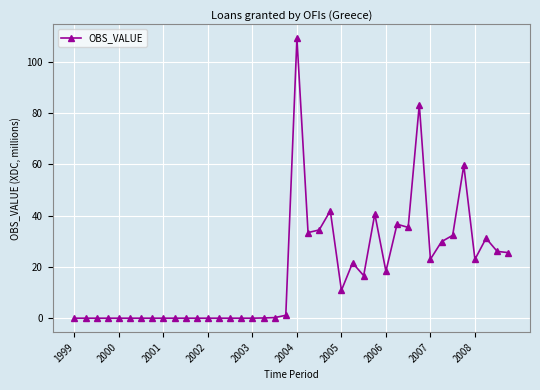

What is the sum of all values?

734.7